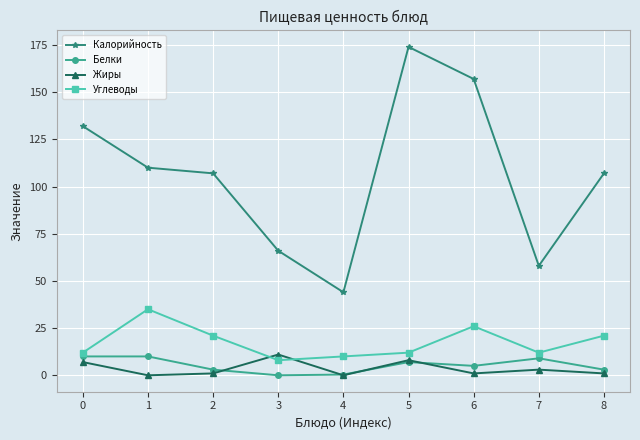

At which category is the sum across all series the highest?

5